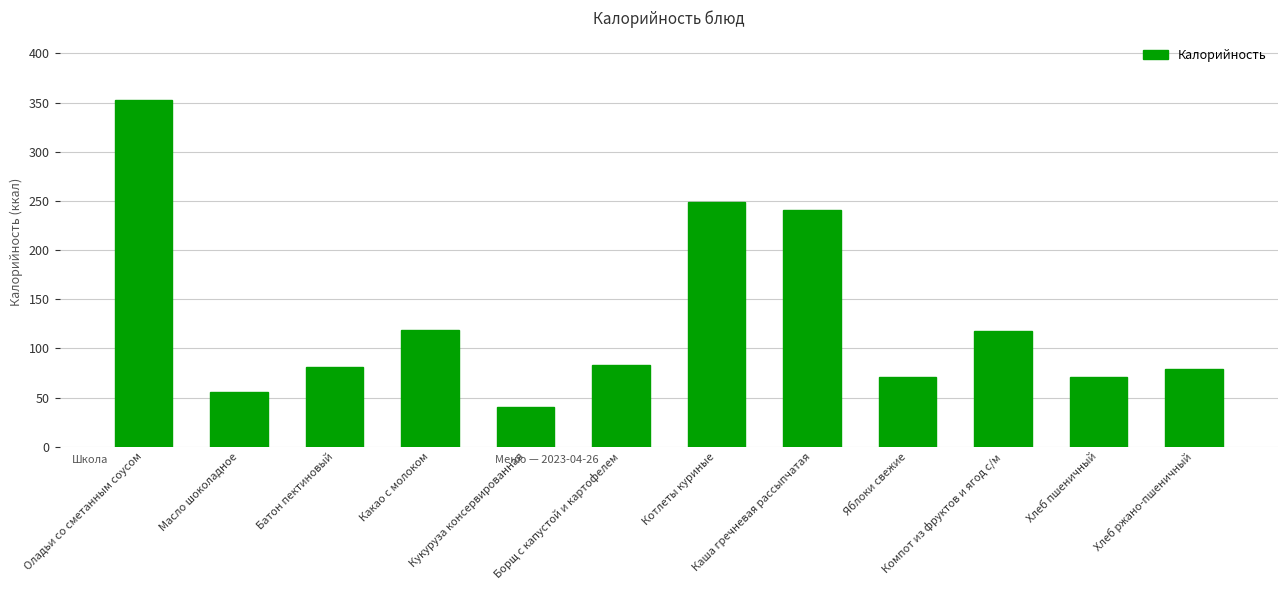

What is the value of the 6th bar from the left?

83.0